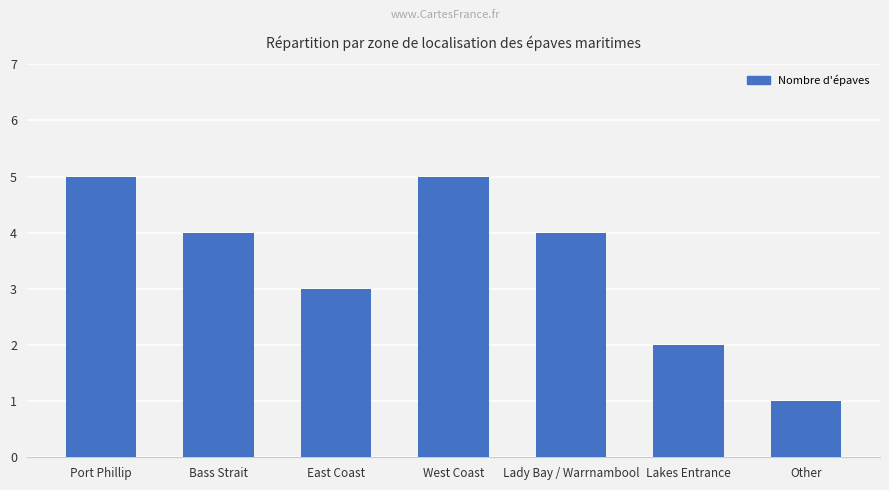

What is the difference between the values at Lady Bay / Warrnambool and Lakes Entrance?

2